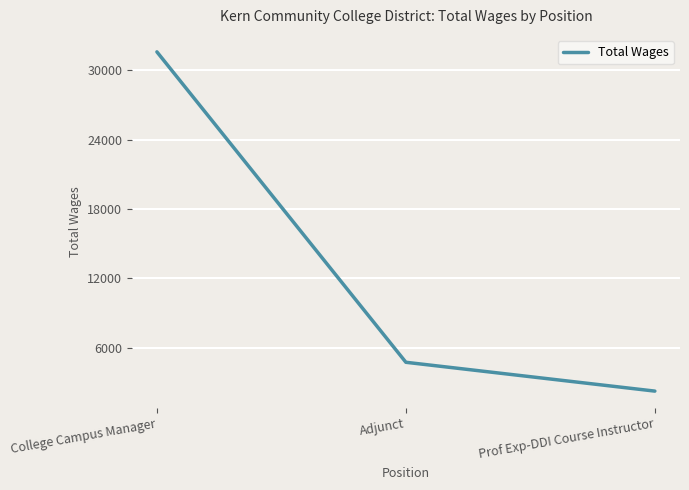

Which has a higher value, College Campus Manager or Adjunct?

College Campus Manager